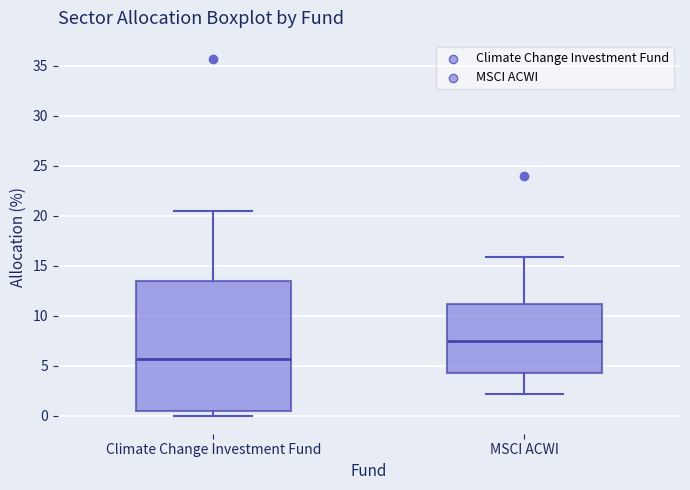

Reading left to right, read every box against the y-axis: the position of its median line, the range the box covers, and the ends of its whiskers. The values are not printed on the chart, so give them approximately, as read against the axis.

Climate Change Investment Fund: median 5.5, box 0.5 to 13.5, whiskers 0.0 to 20.5
MSCI ACWI: median 7.5, box 4.5 to 11.0, whiskers 2.0 to 16.0